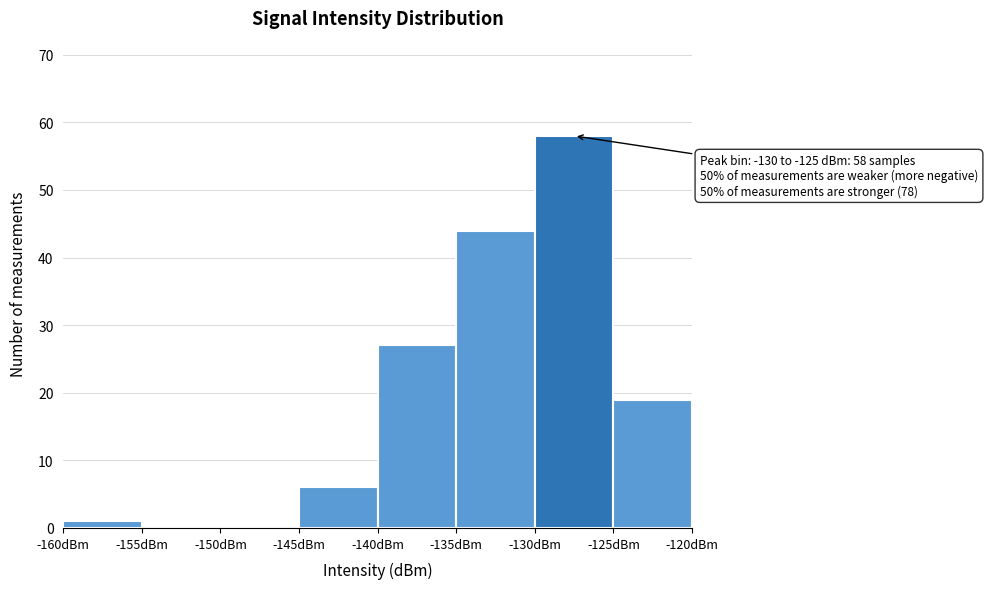

Over which range of the x-axis is the bar tallest?

-130 to -125